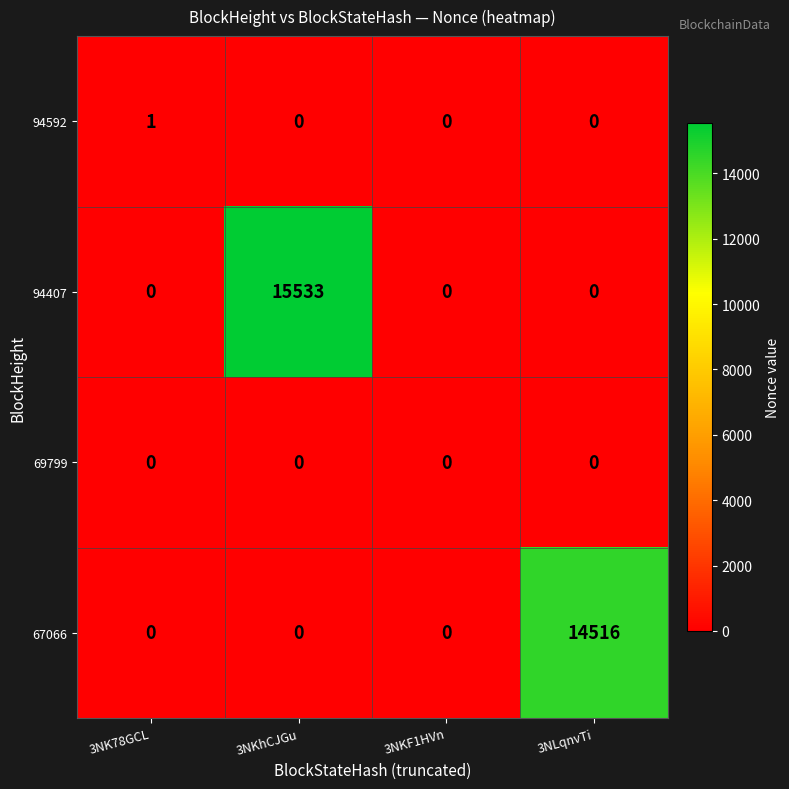

Which series has the largest total across all categories?

94407